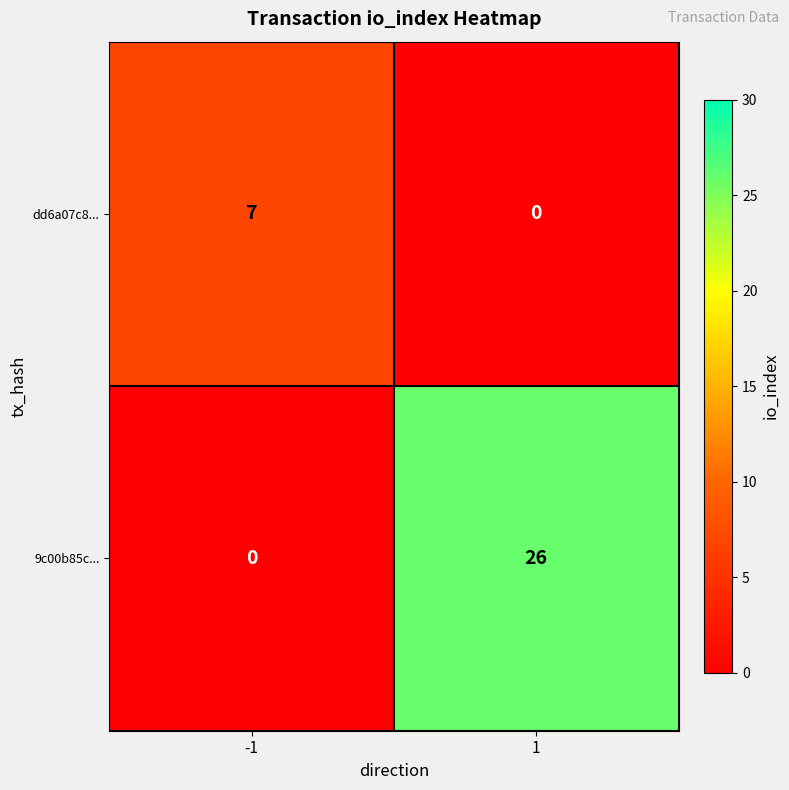

True or false: dd6a07c8... has a value of 7 at -1.

True